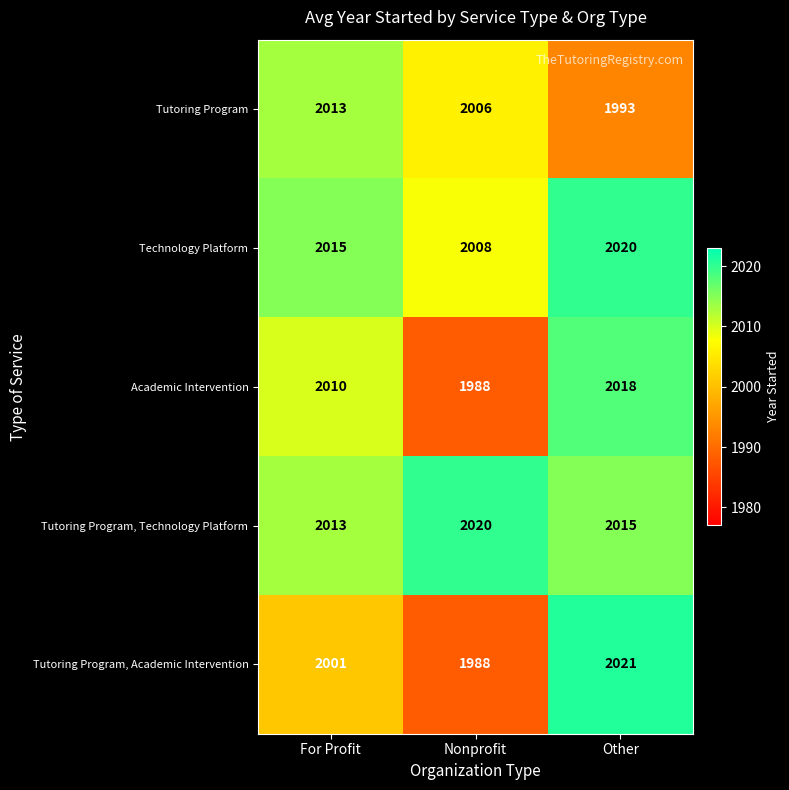

Reading left to right, extract all data points from this chart.

Tutoring Program: 2013	2006	1993
Technology Platform: 2015	2008	2020
Academic Intervention: 2010	1988	2018
Tutoring Program, Technology Platform: 2013	2020	2015
Tutoring Program, Academic Intervention: 2001	1988	2021